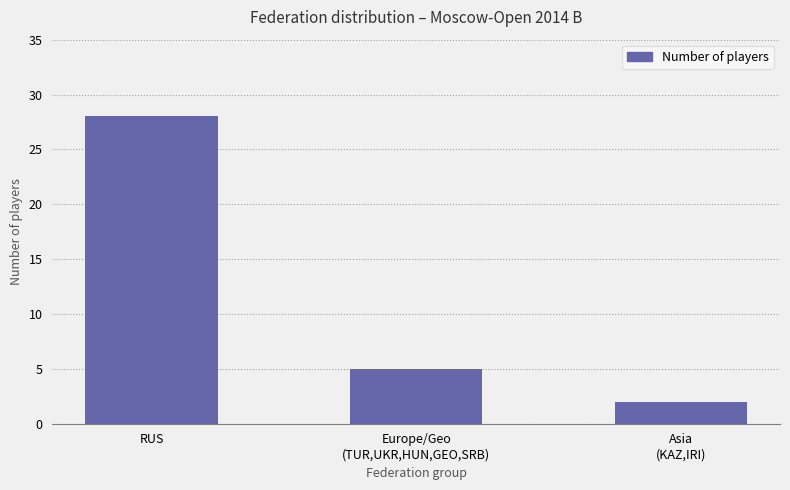

The chart shows a value of 5 at Europe/Geo
(TUR,UKR,HUN,GEO,SRB). True or false?

True